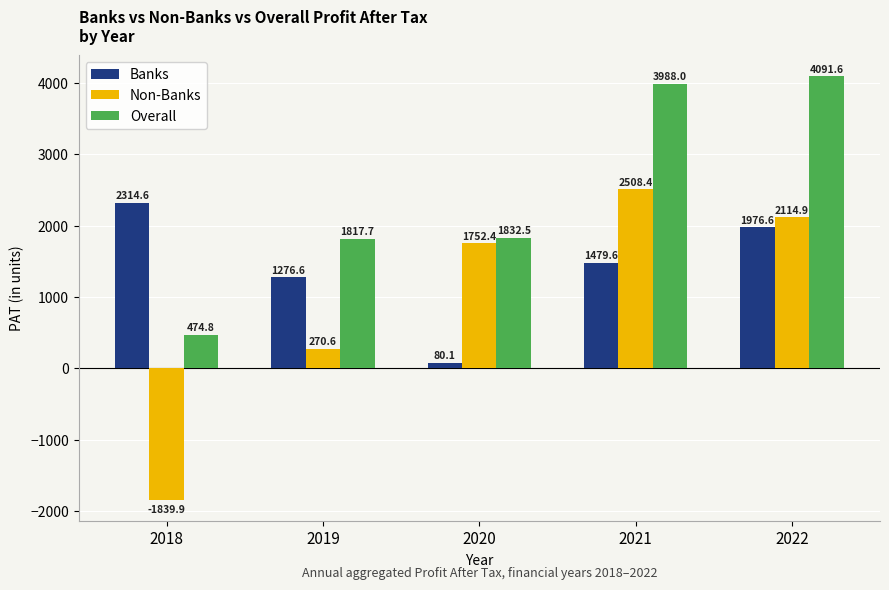

Reading left to right, list all the values displayed in this chart.

Banks: 2314.6	1276.6	80.1	1479.6	1976.6
Non-Banks: -1839.9	270.6	1752.4	2508.4	2114.9
Overall: 474.8	1817.7	1832.5	3988.0	4091.6